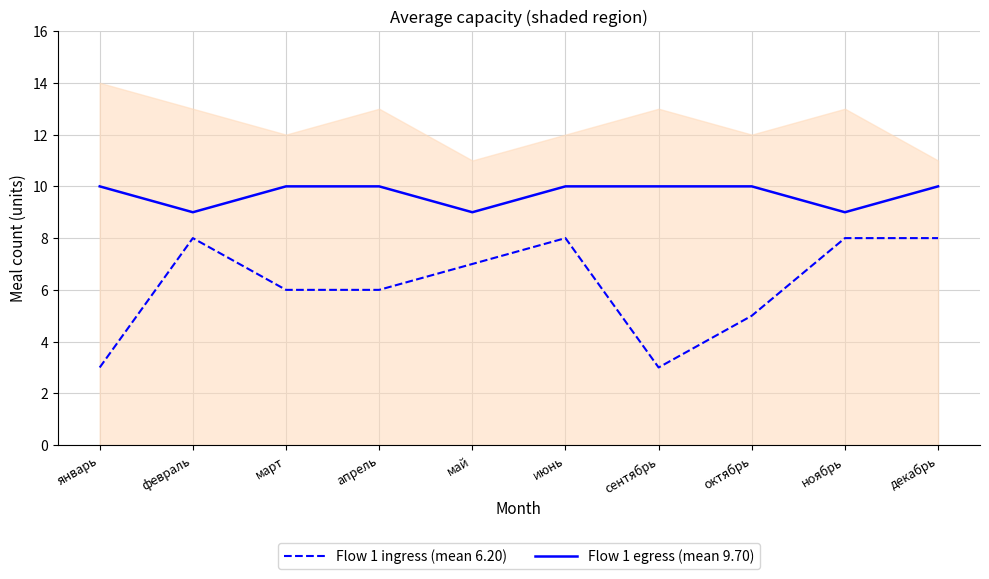

How many interior local valleys does the Flow 1 ingress (mean 6.20) series have?

1